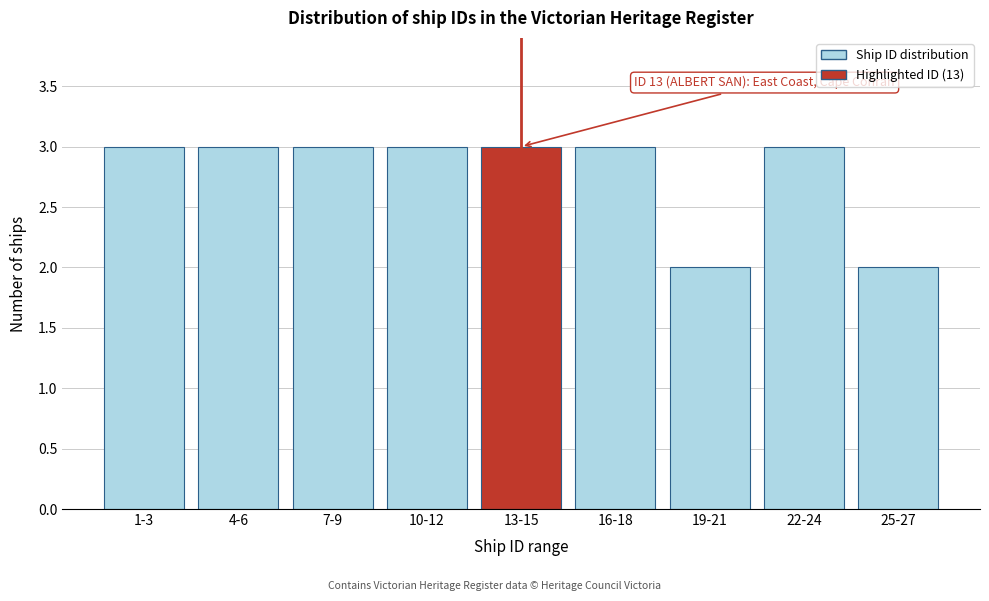

Reading left to right, what are all the values shown in this chart?

3	3	3	3	3	3	2	3	2